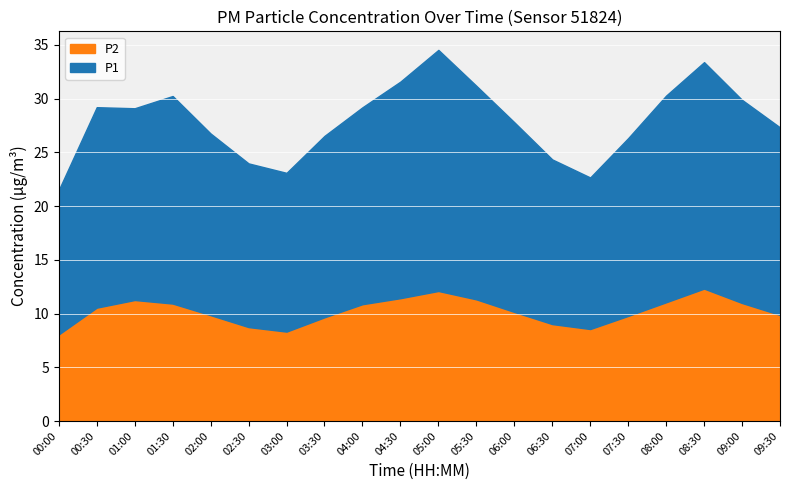

True or false: P2 and P1 intersect in this chart.

False